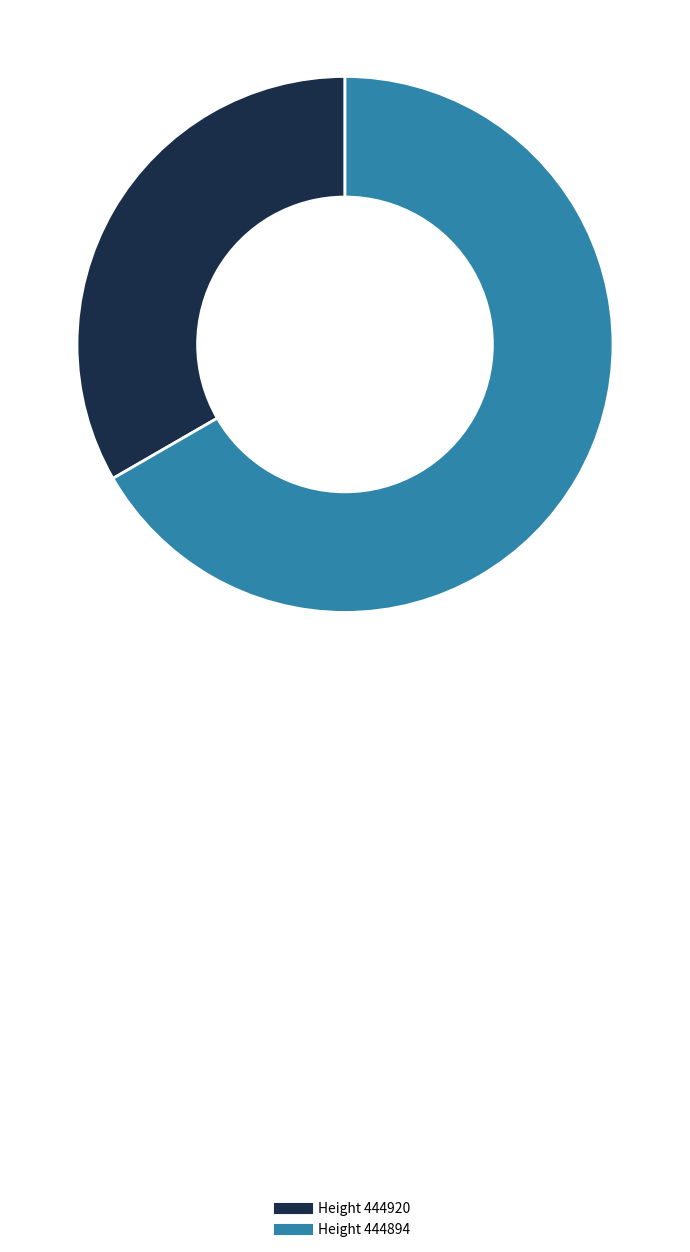

Do Height 444894 and Height 444920 together represent more than half of the pie?

Yes